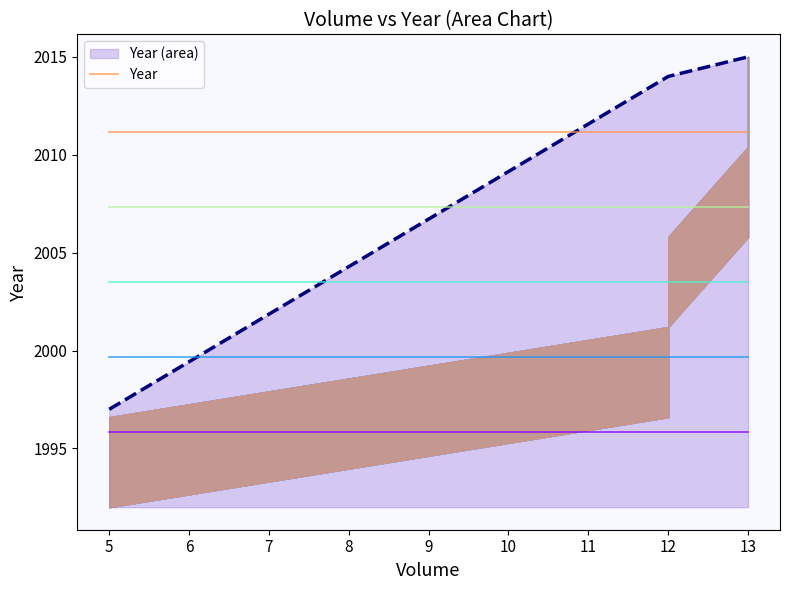

True or false: Year has more than 1 points higher than both neighbors.

False